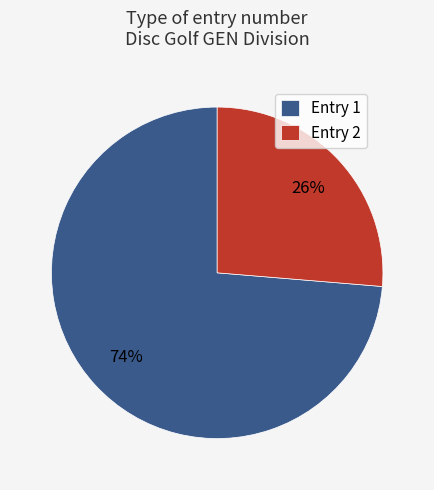

True or false: Entry 1 accounts for 74% of the total.

True